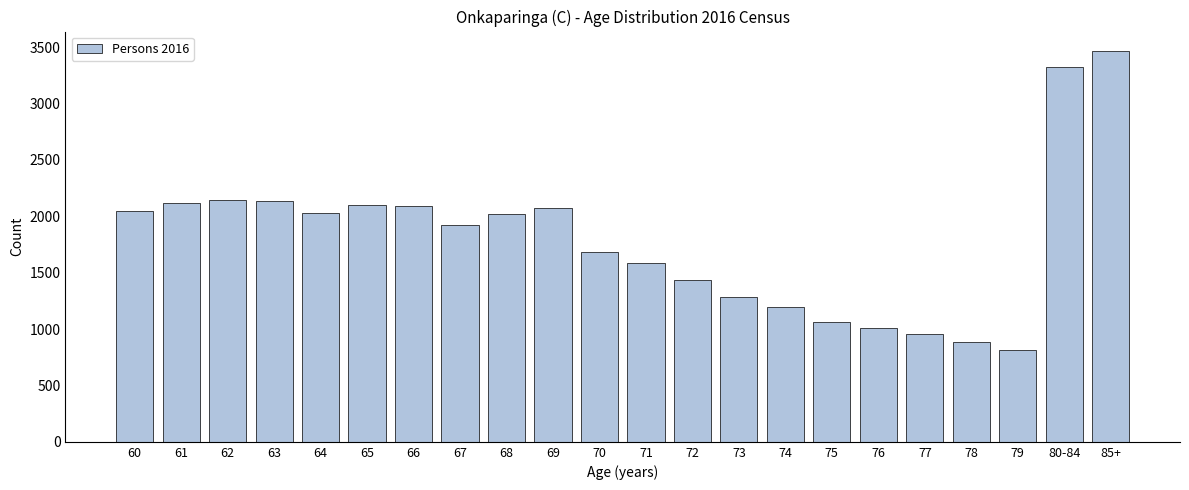

What is the change in value from 80-84 to 85+?

+142